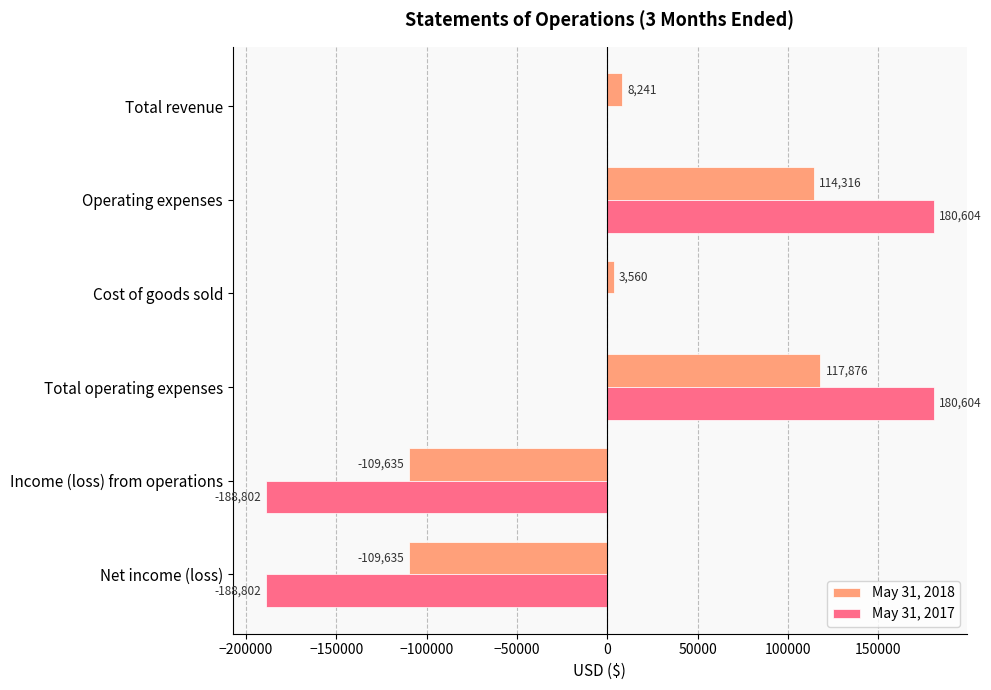

What is the sum of all May 31, 2017 values?

-16396